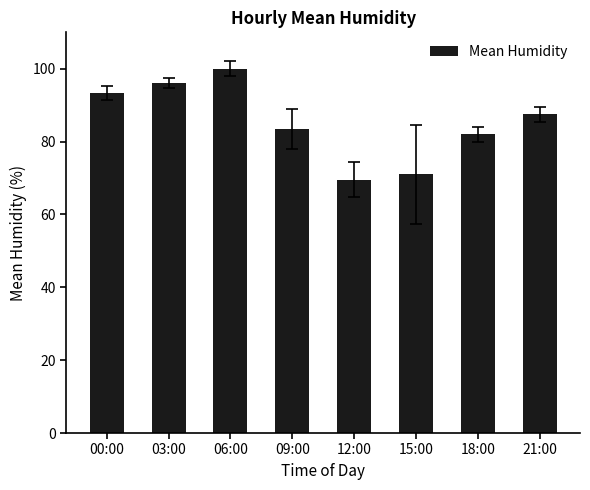

Where is the data nearest to the value 84?

09:00